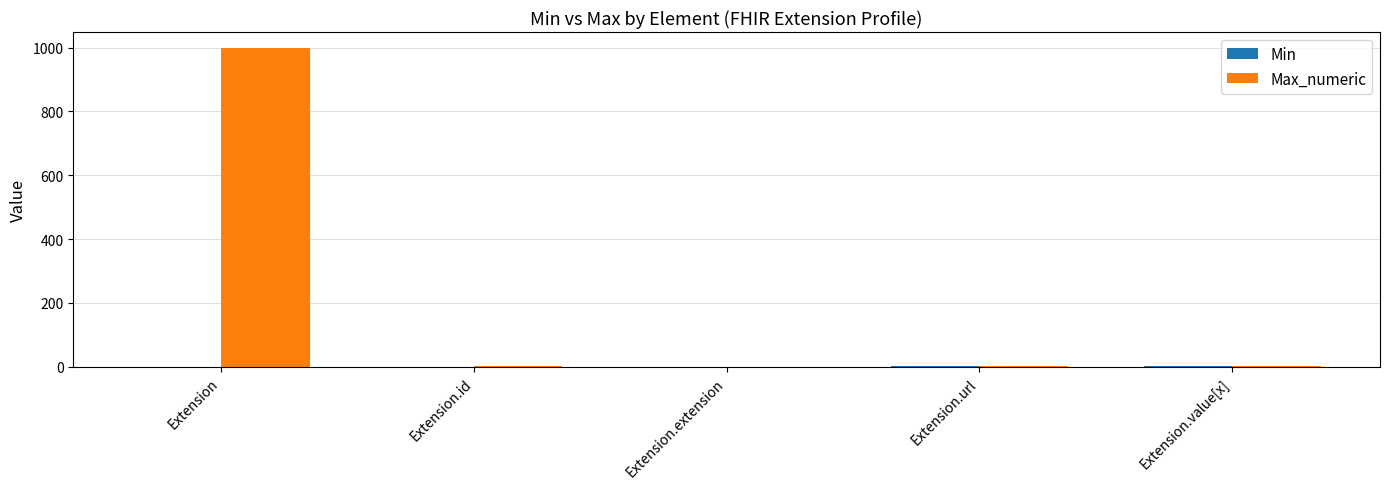

How many data points does each series have?

5